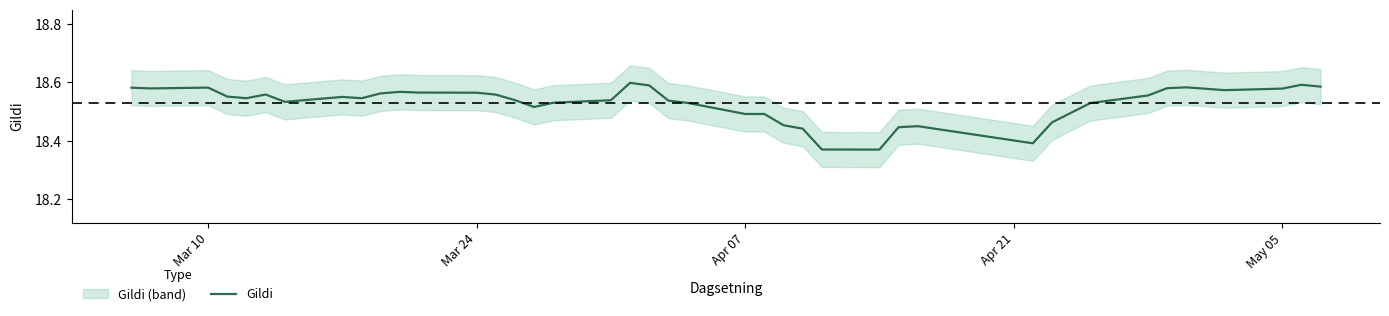

Reading right to left, what are all the values shown in this chart?

18.6	18.6	18.6	18.6	18.6	18.6	18.6	18.5	18.5	18.4	18.4	18.4	18.4	18.4	18.4	18.5	18.5	18.5	18.5	18.5	18.6	18.6	18.5	18.5	18.5	18.5	18.6	18.6	18.6	18.6	18.6	18.5	18.5	18.5	18.6	18.5	18.6	18.6	18.6	18.6